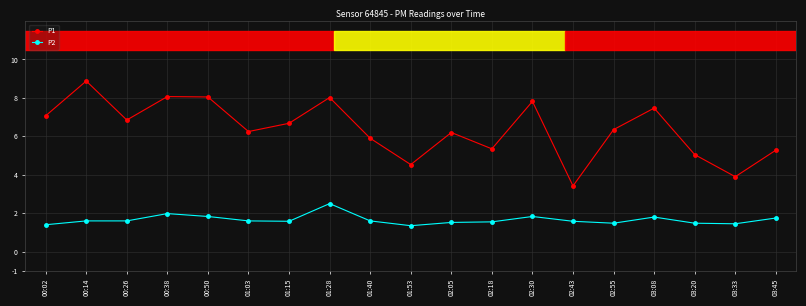

True or false: P1 has more than 2 interior local peaks.

True